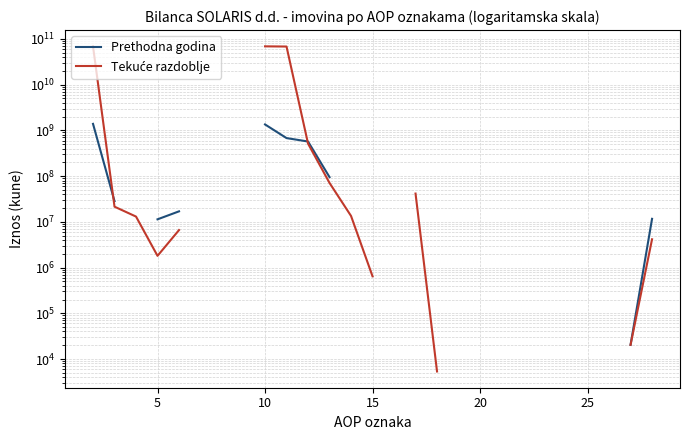

True or false: Prethodna godina and Tekuće razdoblje cross at least once.

True